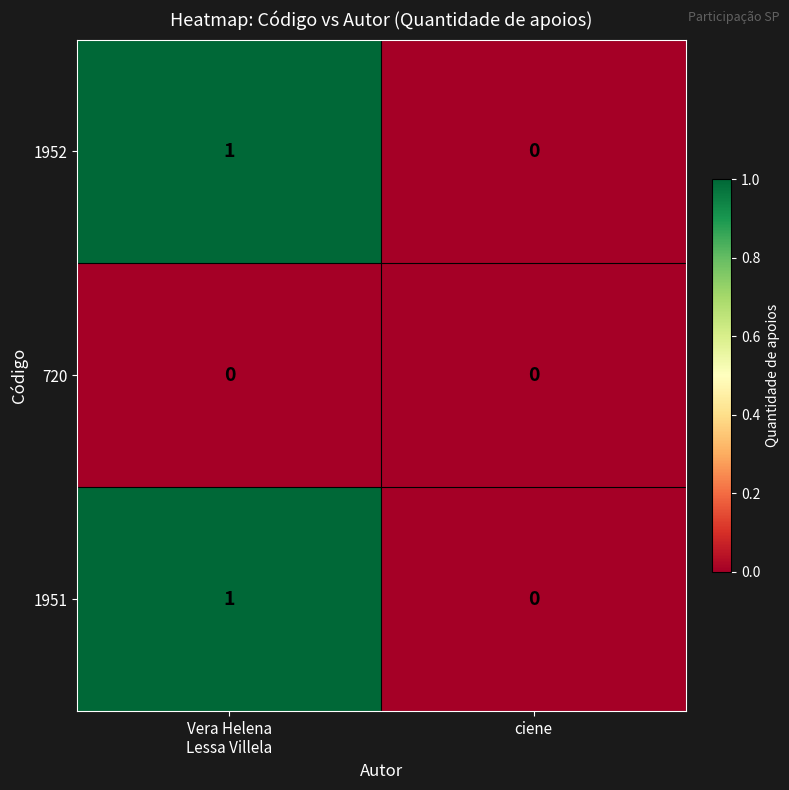

True or false: 1952 has a value of -1 at ciene.

False